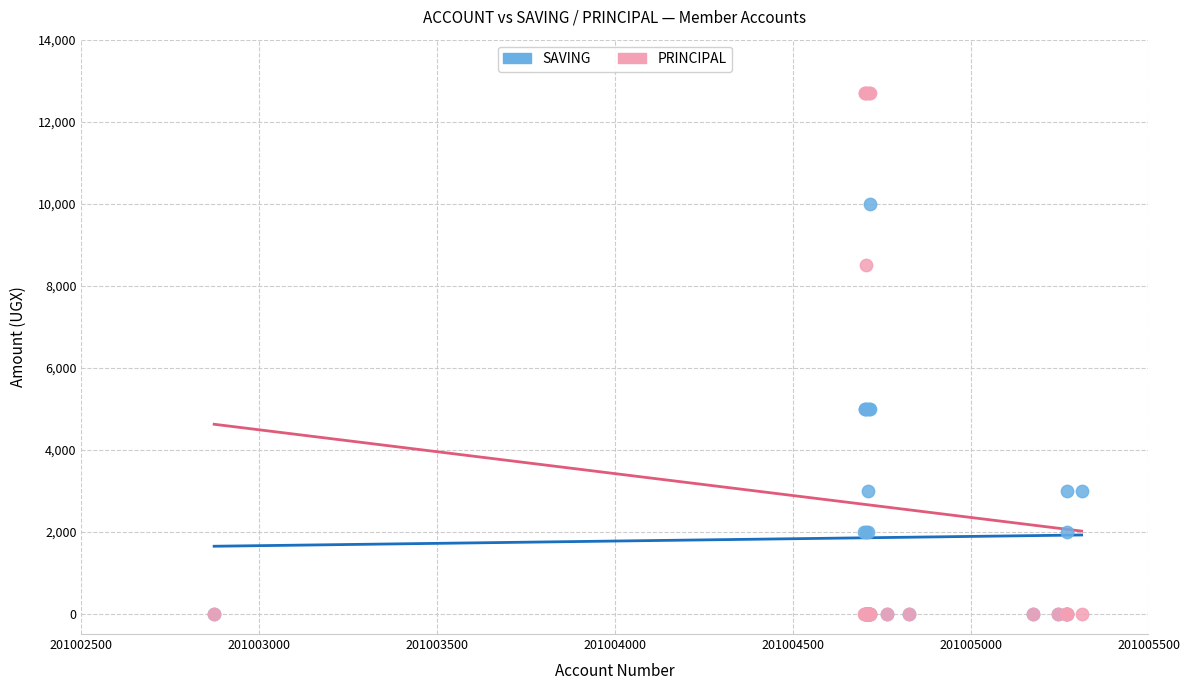

Which series contains the highest Y value?

PRINCIPAL